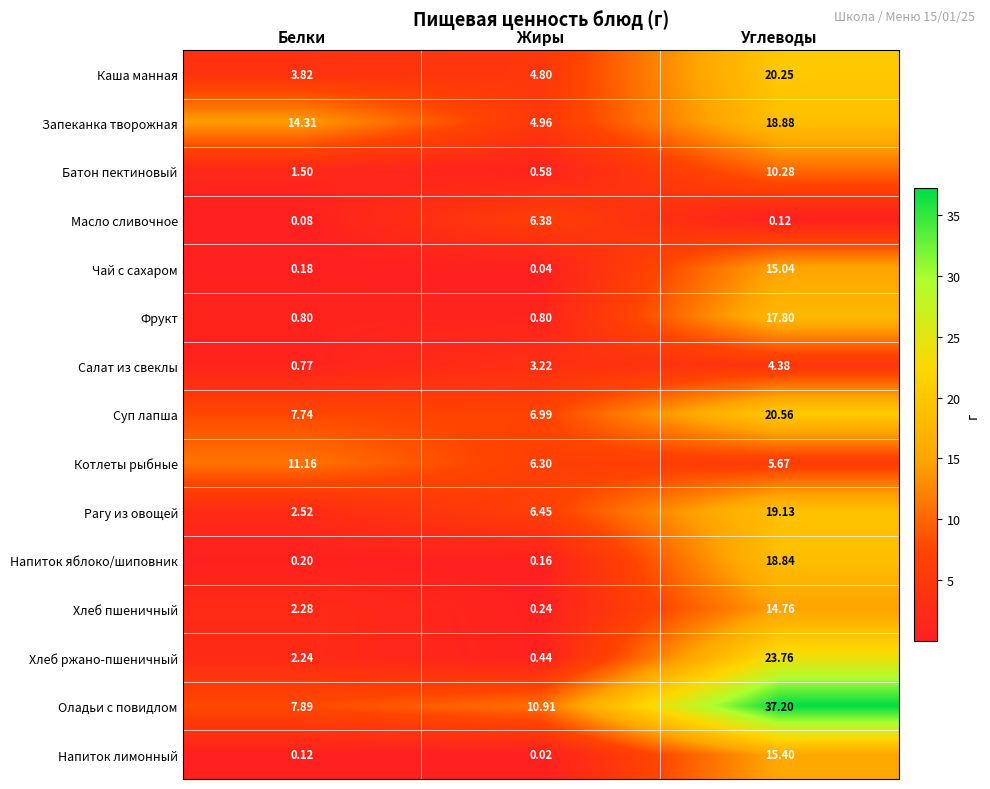

Where is Хлеб пшеничный nearest to the value 7?

Белки